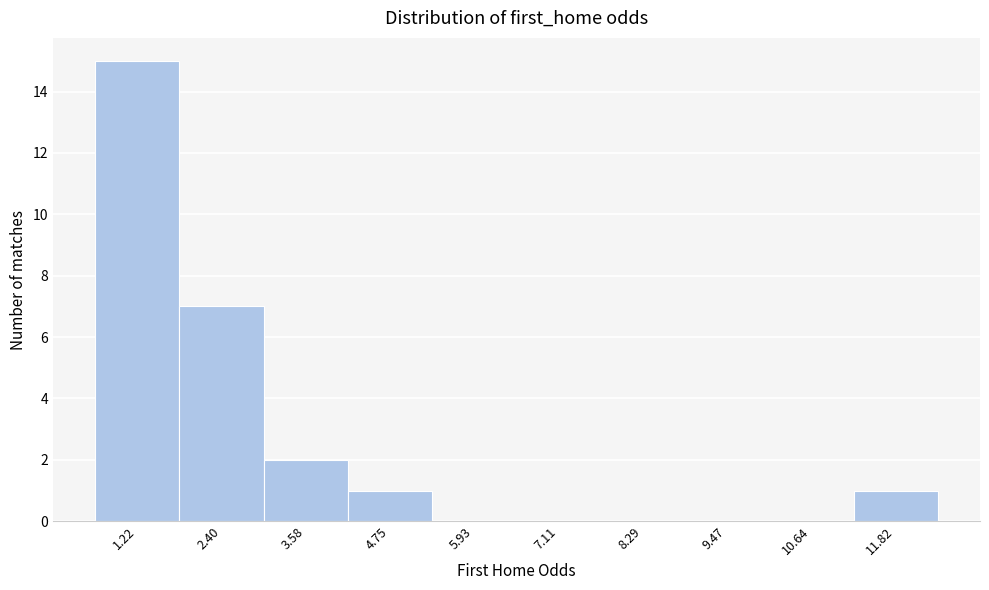

Reading left to right, extract all data points from this chart.

1.22=15	2.40=7	3.58=2	4.75=1	5.93=0	7.11=0	8.29=0	9.47=0	10.64=0	11.82=1